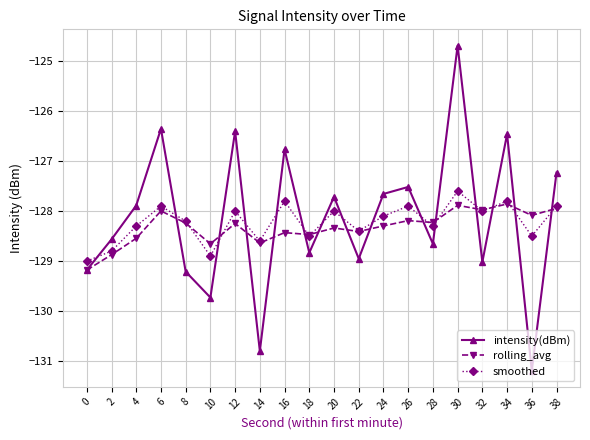

Does the chart have visible grid lines?

Yes